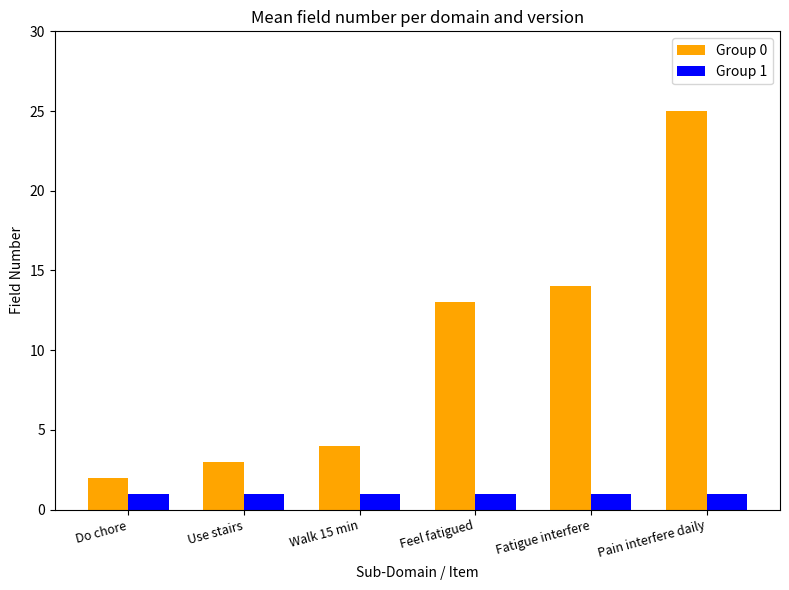

Rank the series by their maximum value, from lowest to highest.

Group 1, Group 0